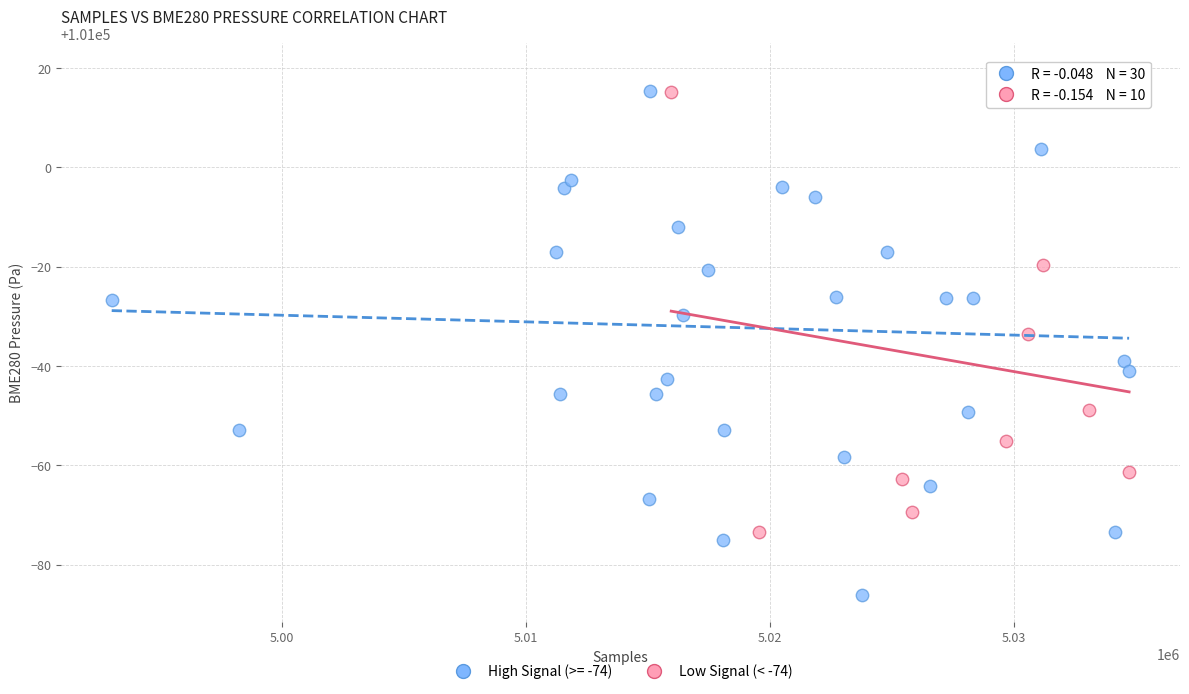

Which series has the widest spread of Y values?

High Signal (>= -74)